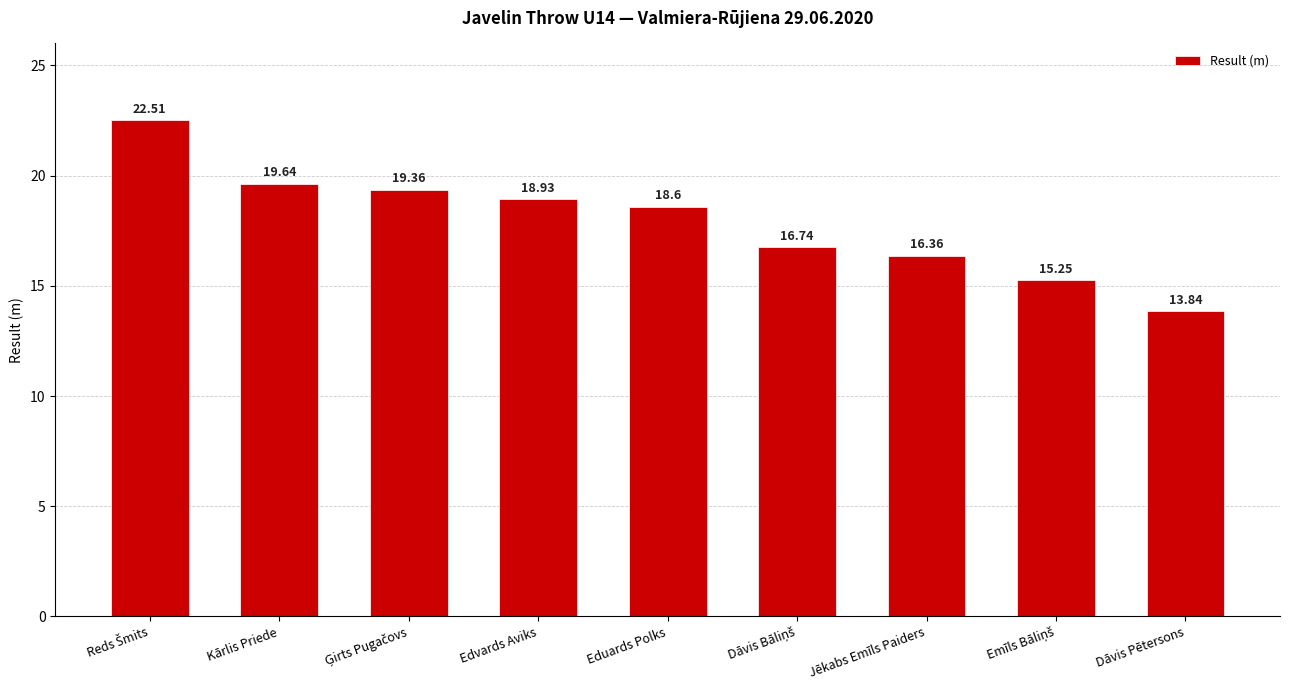

What is the difference between the maximum and minimum values?

8.7